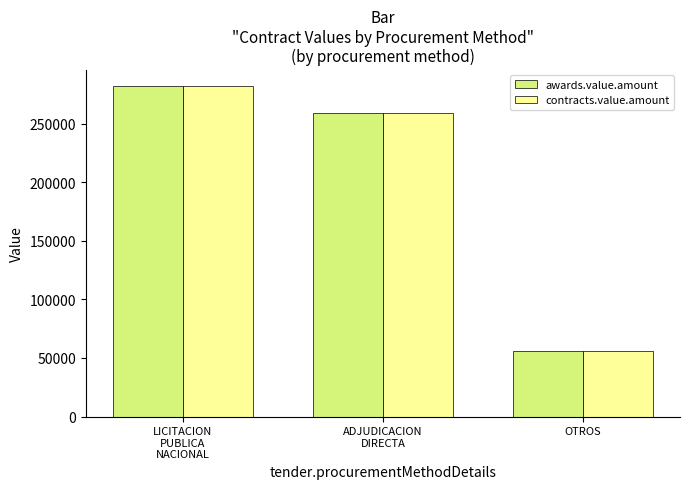

Reading left to right, list all the values displayed in this chart.

awards.value.amount: LICITACION
PUBLICA
NACIONAL=281871.7	ADJUDICACION
DIRECTA=258679.5	OTROS=55642.0
contracts.value.amount: LICITACION
PUBLICA
NACIONAL=281871.7	ADJUDICACION
DIRECTA=258679.5	OTROS=55642.0